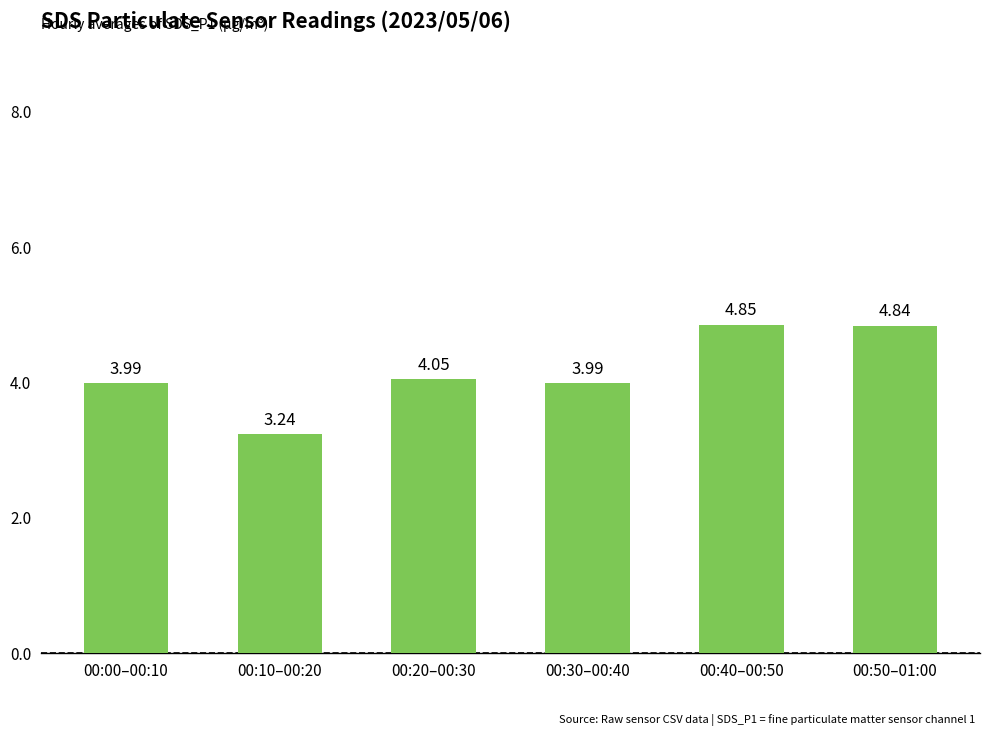

What is the label of the 2nd bar from the left?

00:10–00:20